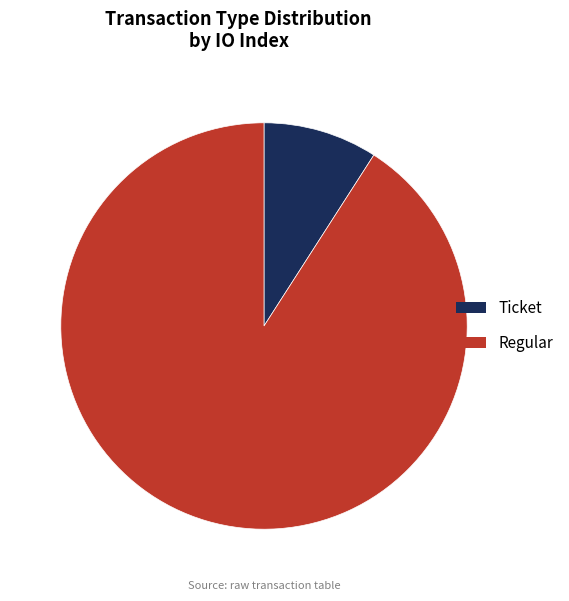

Count the number of slices in the pie.

2